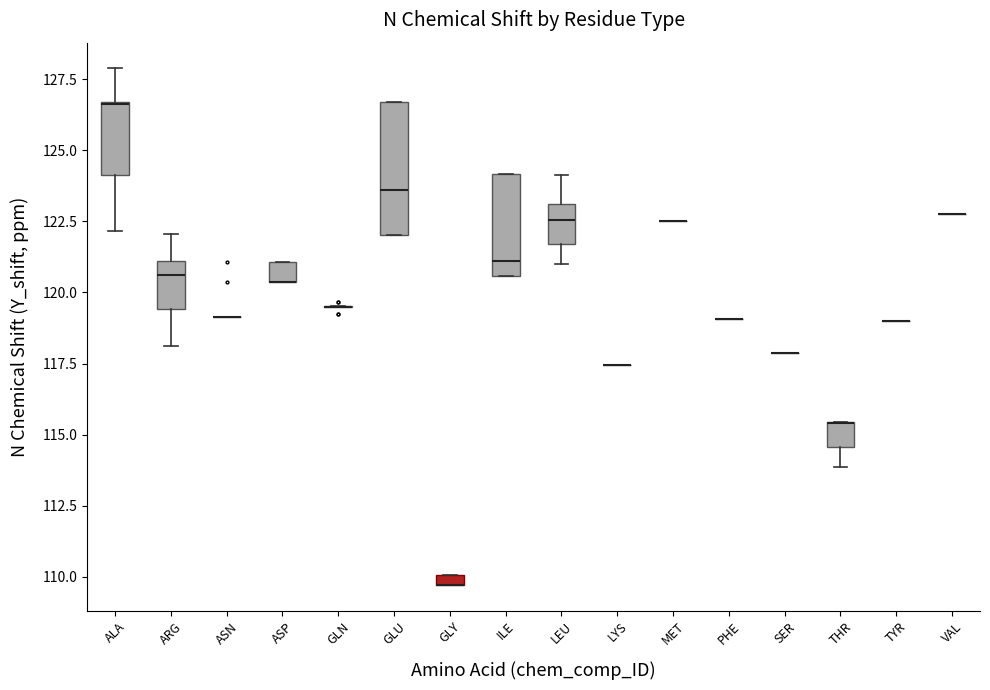

Comparing the boxes themselves (not the whiskers), which one is the tallest?

GLU